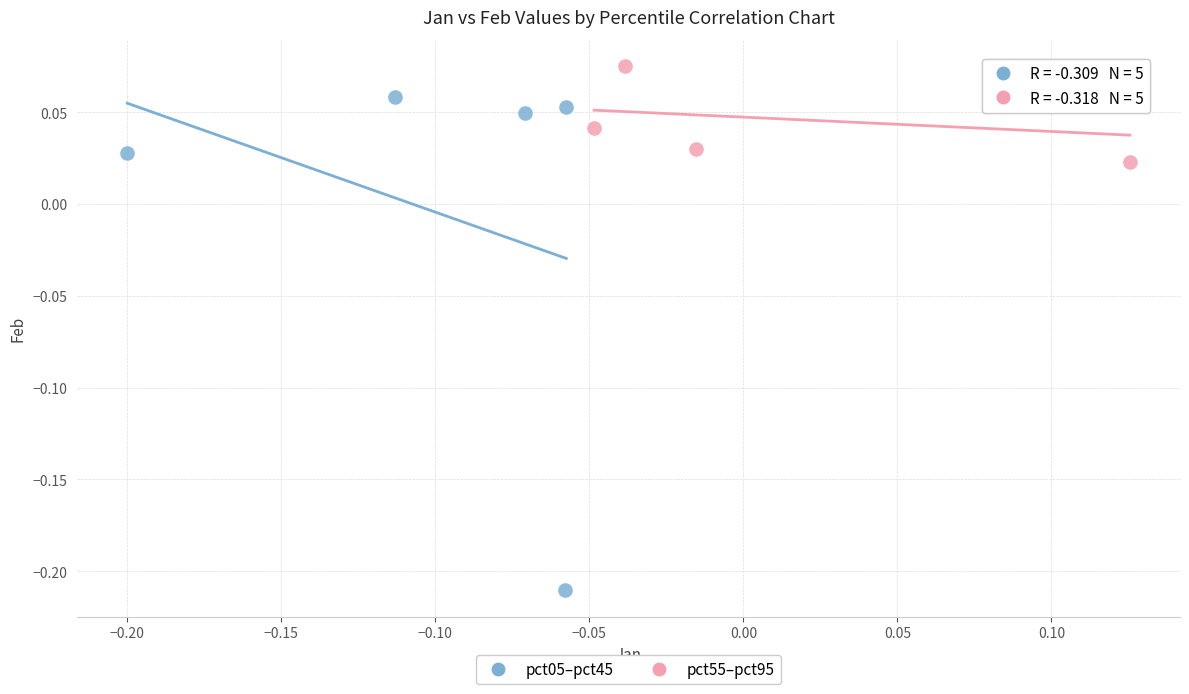

Which series reaches the maximum Y coordinate?

pct55–pct95